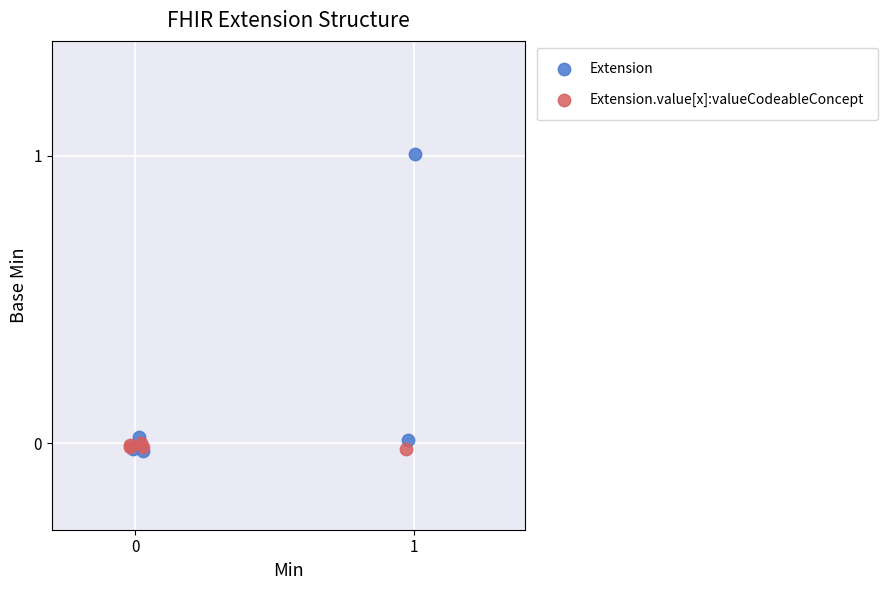

Which series has the largest Y range (max minus min)?

Extension